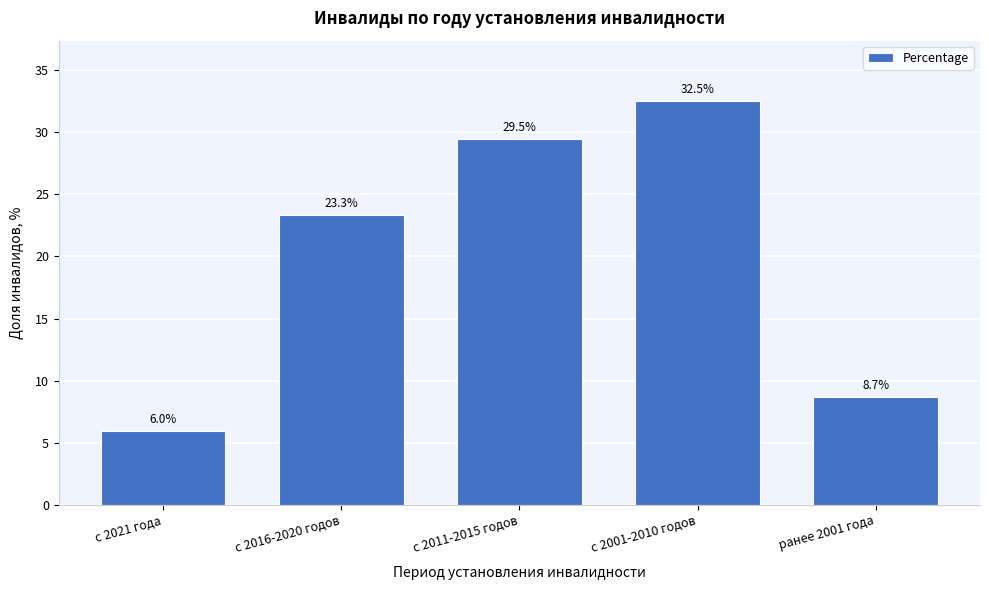

Reading left to right, list all the values displayed in this chart.

6.0	23.3	29.5	32.5	8.7